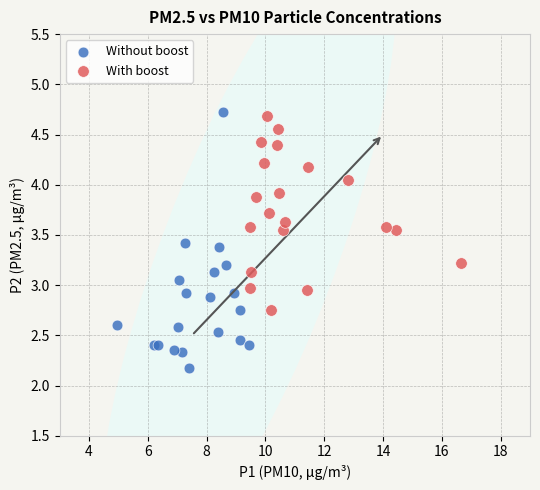

Which series contains the lowest Y value?

Without boost